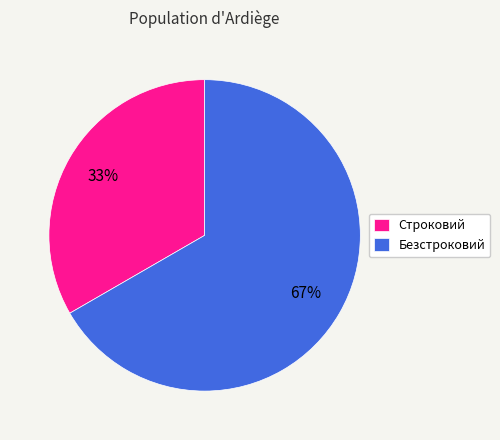

Which category has the biggest portion of the pie?

Безстроковий